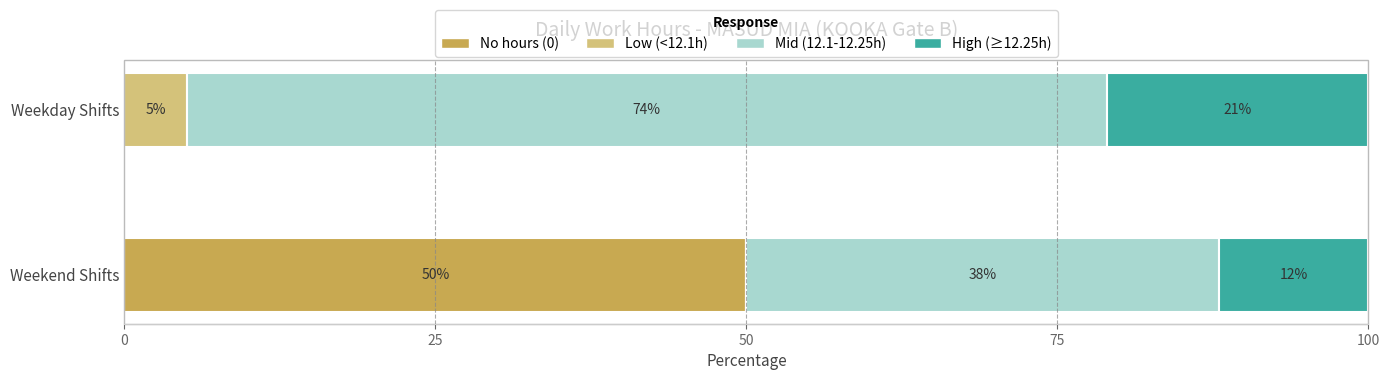

The No hours (0) series shows 50 at Weekend Shifts. True or false?

True